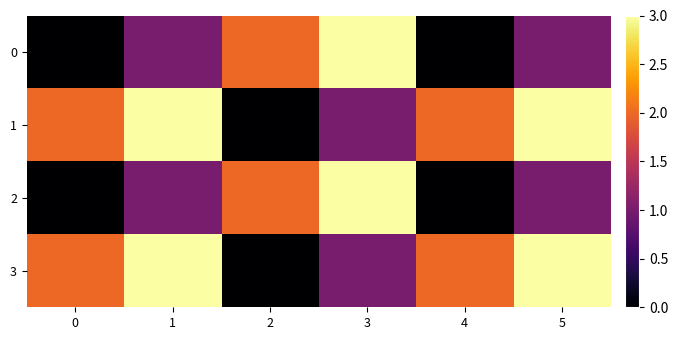

At which category is the sum across all series the highest?

1